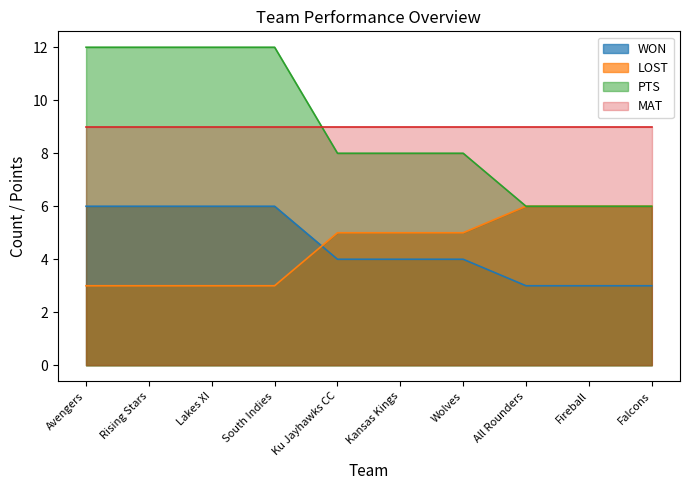

What is the minimum value shown in the chart?

3